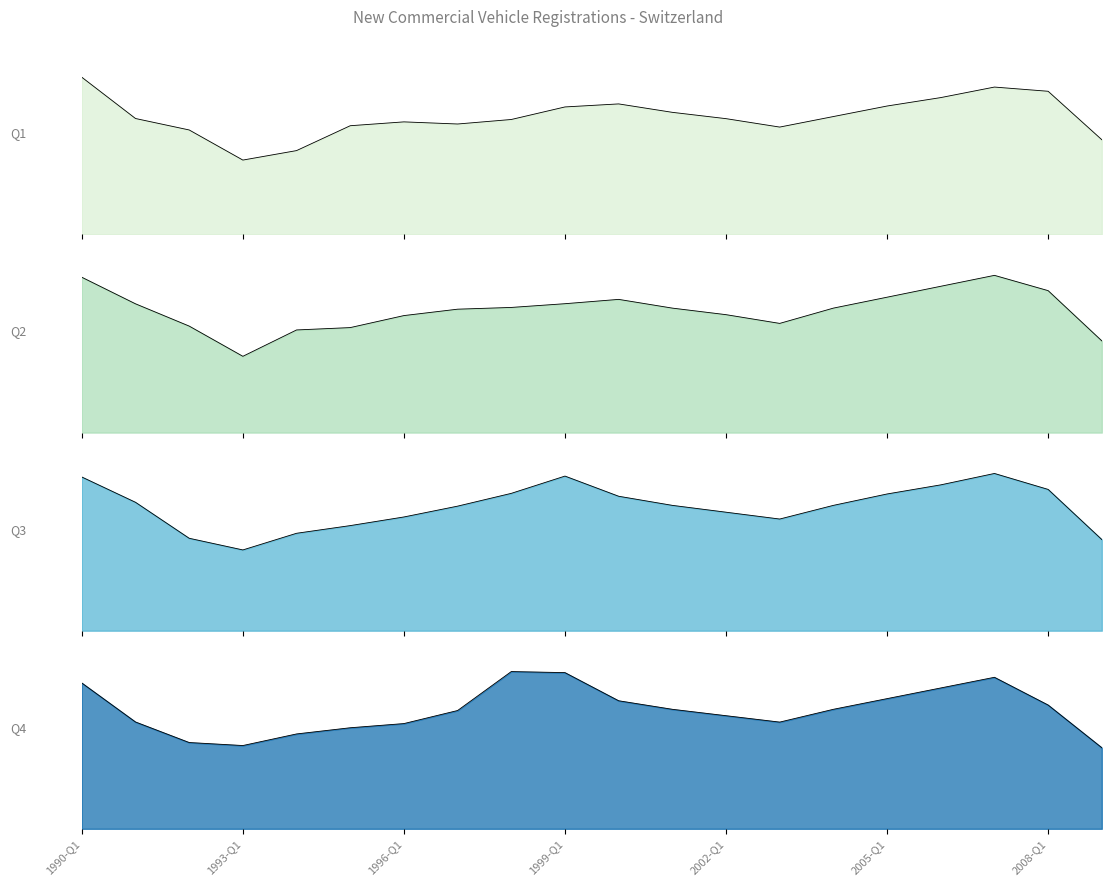

Reading left to right, what are all the values shown in this chart?

Q1: 1990-Q1=7466	1991-Q1=5507	1992-Q1=4963	1993-Q1=3533	1994-Q1=3983	1995-Q1=5164	1996-Q1=5347	1997-Q1=5246	1998-Q1=5460	1999-Q1=6056	2000-Q1=6200	2001-Q1=5800	2002-Q1=5500	2003-Q1=5100	2004-Q1=5600	2005-Q1=6100	2006-Q1=6500	2007-Q1=7000	2008-Q1=6800	2009-Q1=4500
Q2: 1990-Q1=7113	1991-Q1=5897	1992-Q1=4877	1993-Q1=3493	1994-Q1=4700	1995-Q1=4808	1996-Q1=5358	1997-Q1=5651	1998-Q1=5731	1999-Q1=5902	2000-Q1=6100	2001-Q1=5700	2002-Q1=5400	2003-Q1=5000	2004-Q1=5700	2005-Q1=6200	2006-Q1=6700	2007-Q1=7200	2008-Q1=6500	2009-Q1=4200
Q3: 1990-Q1=6745	1991-Q1=5635	1992-Q1=4056	1993-Q1=3544	1994-Q1=4275	1995-Q1=4612	1996-Q1=4991	1997-Q1=5466	1998-Q1=6027	1999-Q1=6785	2000-Q1=5900	2001-Q1=5500	2002-Q1=5200	2003-Q1=4900	2004-Q1=5500	2005-Q1=6000	2006-Q1=6400	2007-Q1=6900	2008-Q1=6200	2009-Q1=4000
Q4: 1990-Q1=6833	1991-Q1=5006	1992-Q1=4043	1993-Q1=3902	1994-Q1=4445	1995-Q1=4735	1996-Q1=4931	1997-Q1=5543	1998-Q1=7368	1999-Q1=7319	2000-Q1=6000	2001-Q1=5600	2002-Q1=5300	2003-Q1=5000	2004-Q1=5600	2005-Q1=6100	2006-Q1=6600	2007-Q1=7100	2008-Q1=5800	2009-Q1=3800